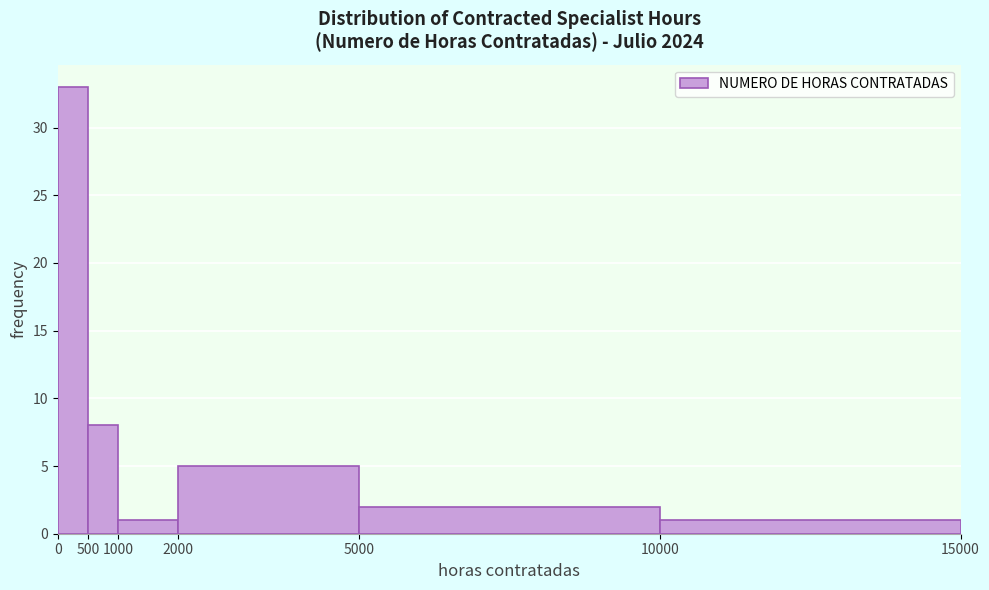

Reading left to right, list every bar in this chart as the range it spans on the x-axis followed by its height. The values are not printed on the chart, so give them approximately, as read against the axis.

0 to 500: 33
500 to 1000: 8
1000 to 2000: 1
2000 to 5000: 5
5000 to 10000: 2
10000 to 15000: 1